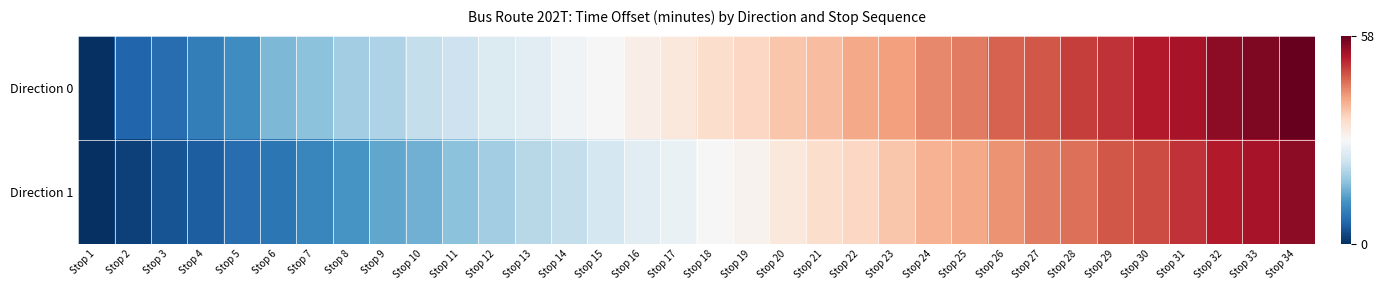

Between Stop 30 and Stop 28, which is larger?

Stop 30